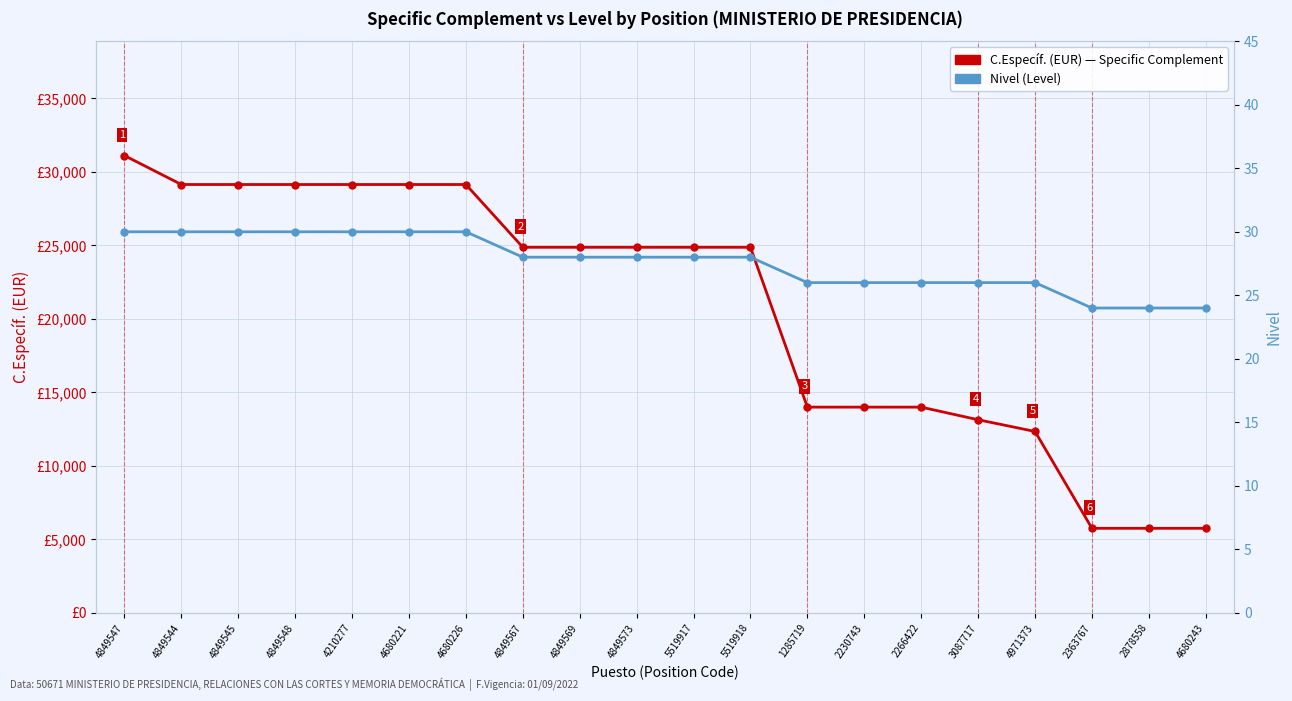

The value of Nivel (Level) at 2266422 is 13.0. True or false?

False